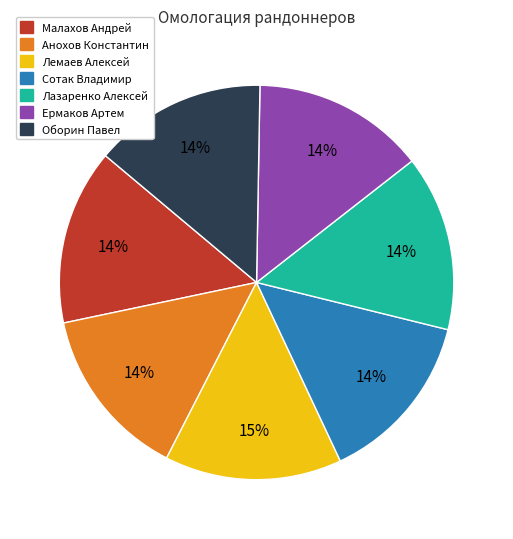

Does Сотак Владимир account for over 50% of the chart?

No